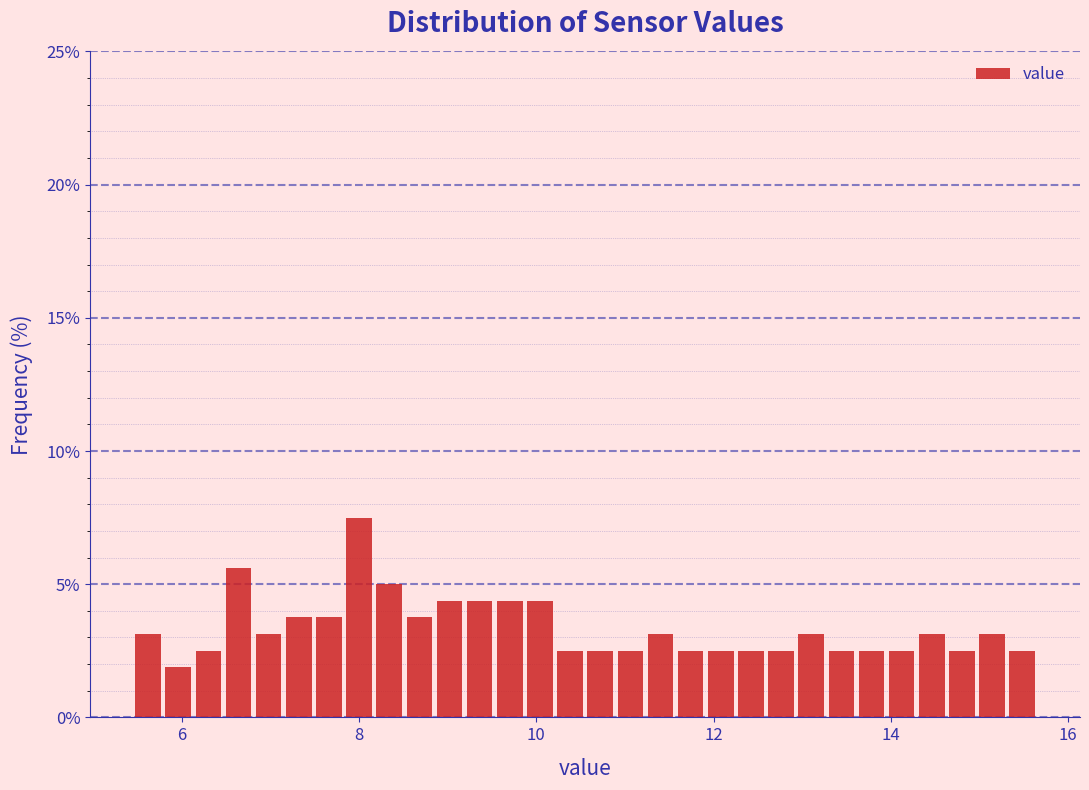

Read against the x-axis, roughly where is the centre of the tallest bar?

8.0